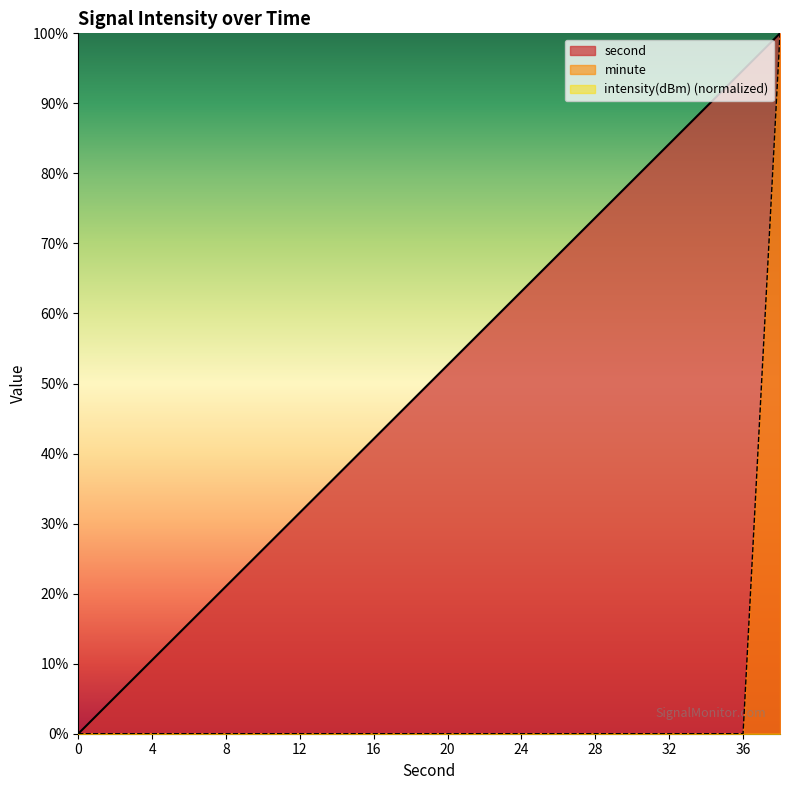

The value of minute at 30 is -60.4. True or false?

False